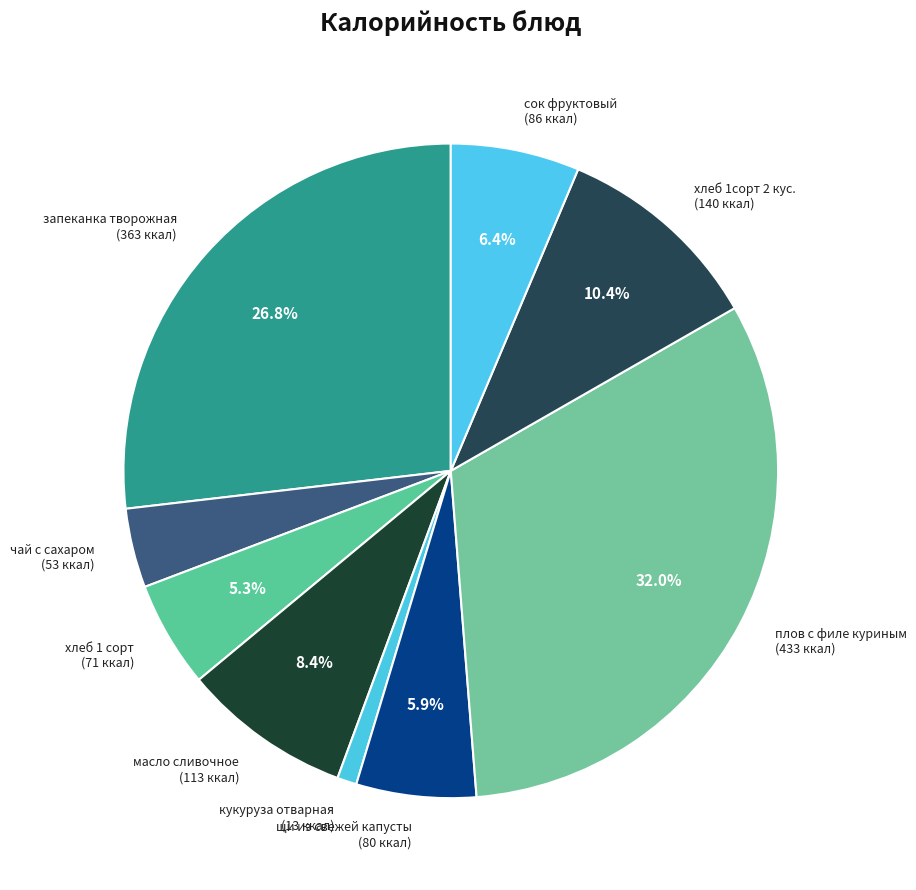

Count the number of slices in the pie.

9